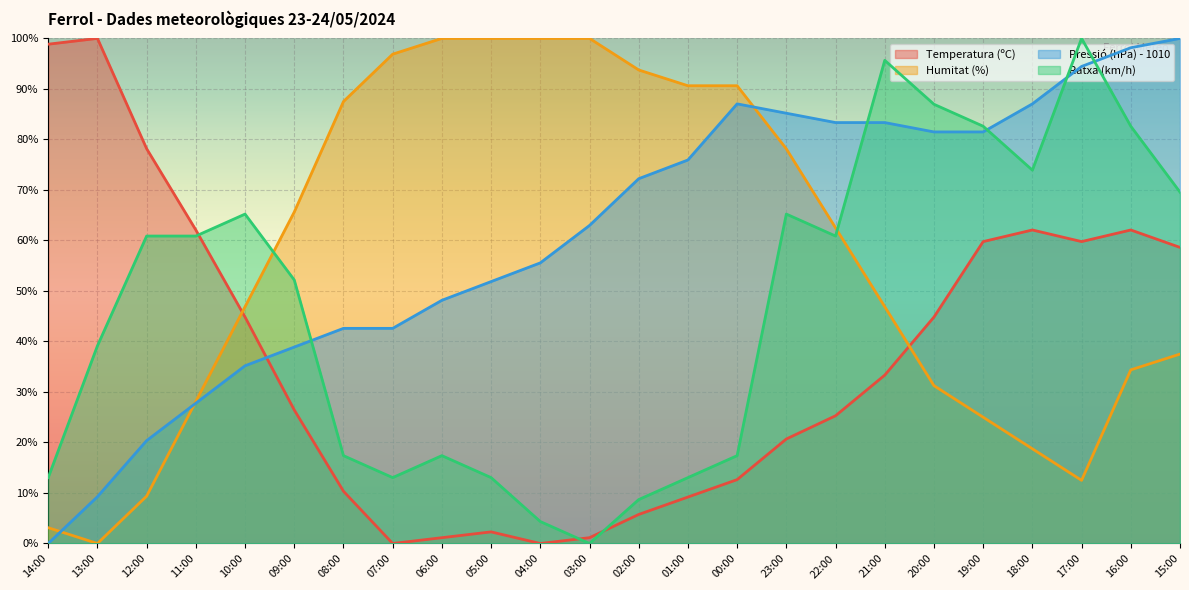

What is the label of the 8th point from the right?

22:00